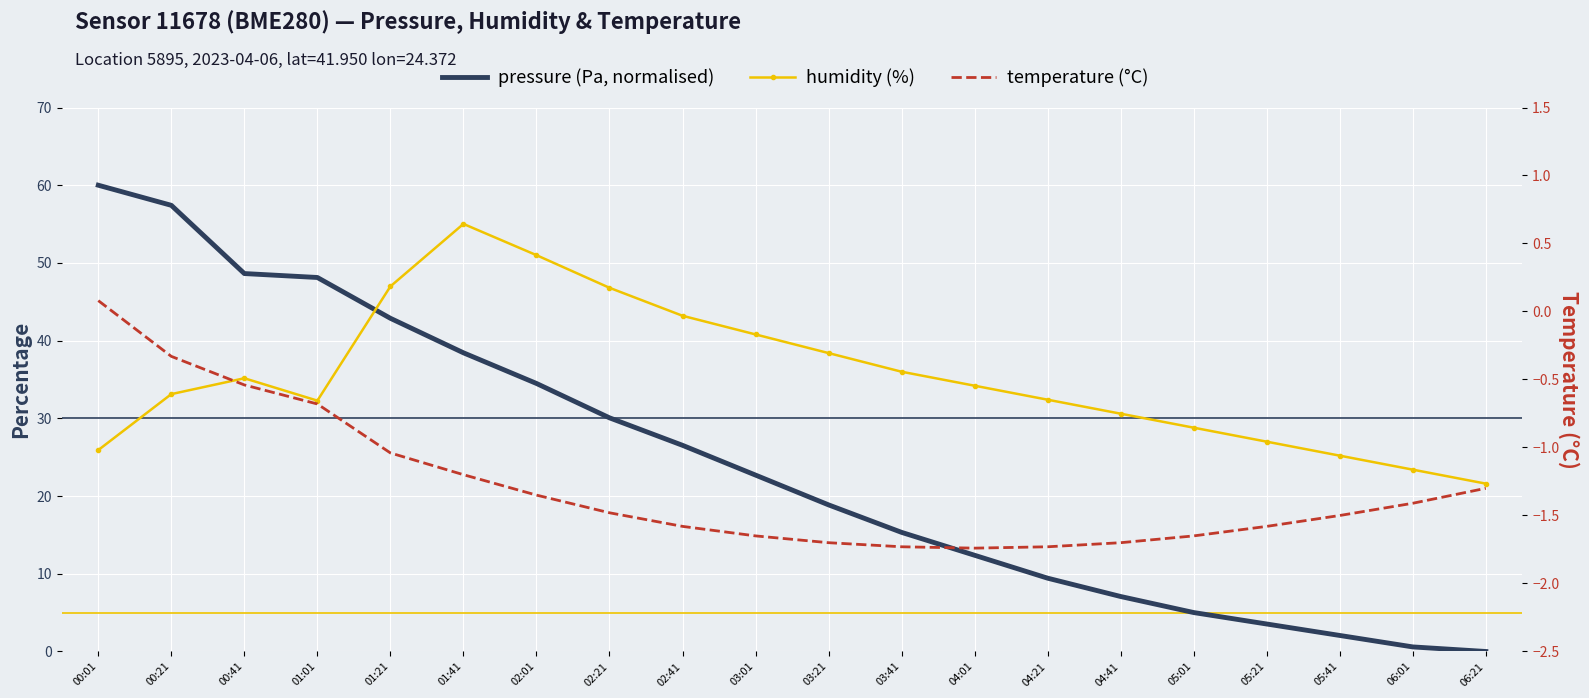

Which category has the lowest value in the humidity series?

06:21